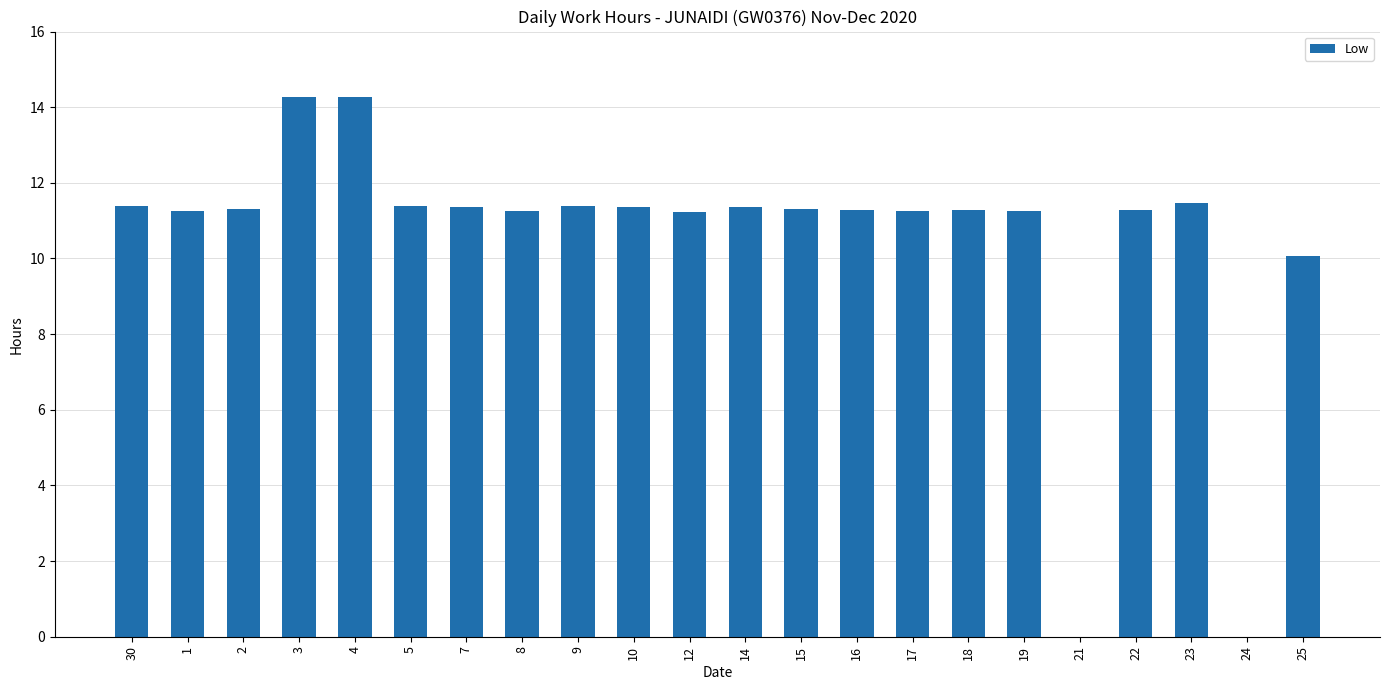

What is the sum of the values at 7 and 16?

22.6